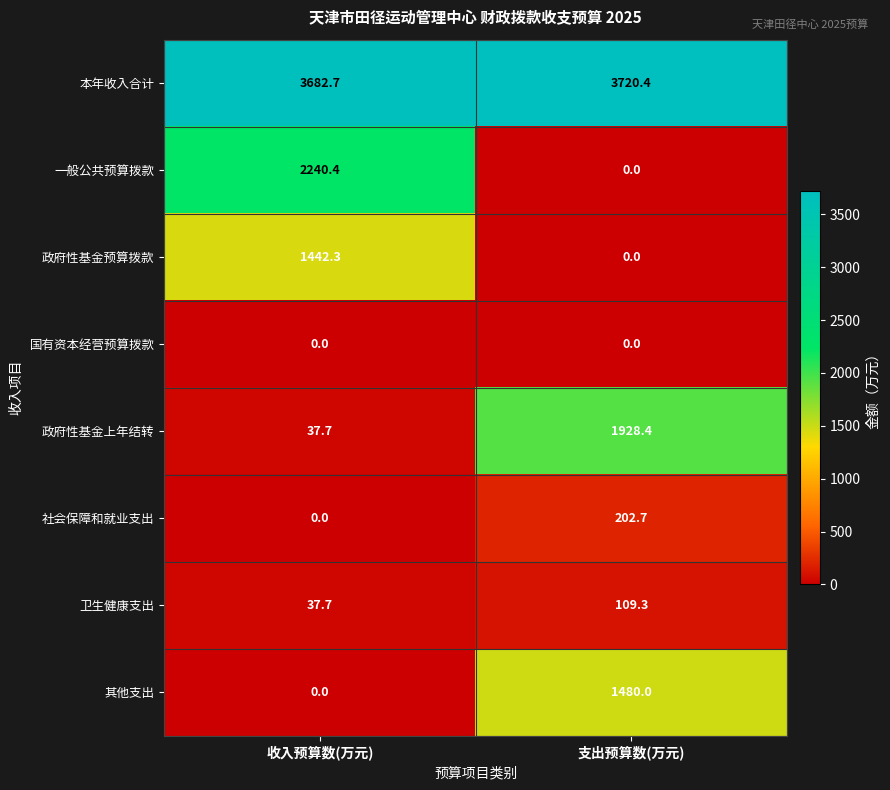

How many values in the 本年收入合计 series exceed 3720?

1